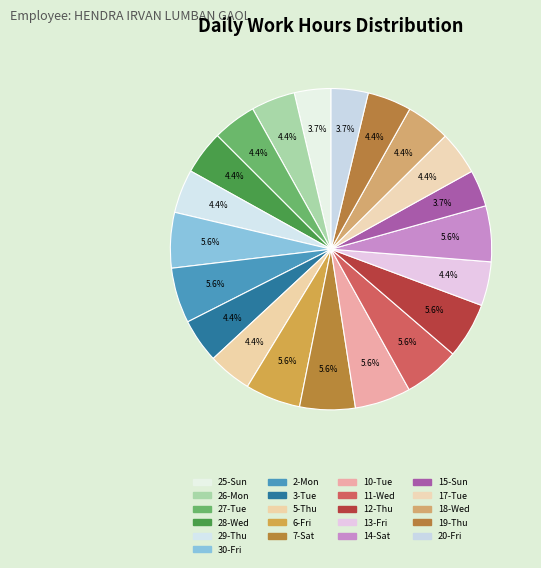

To the nearest percent, what percentage of the pie is 10-Tue?

6%